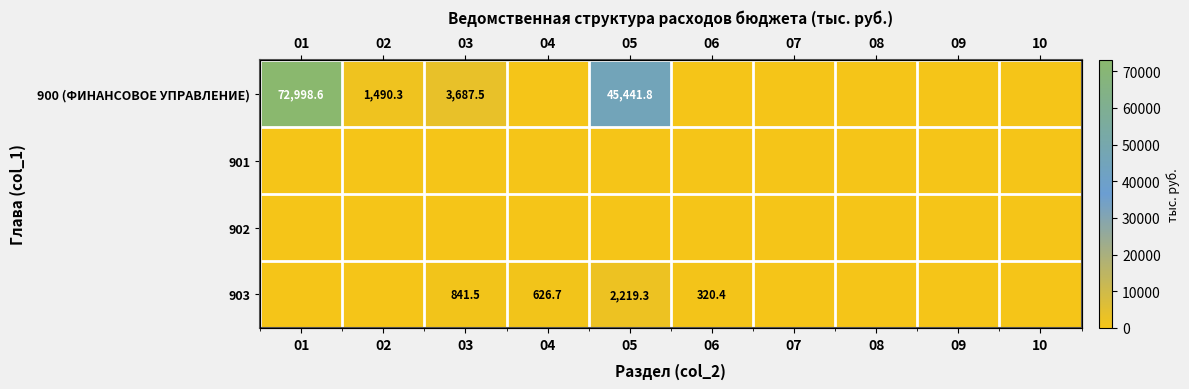

True or false: 900 (ФИНАНСОВОЕ УПРАВЛЕНИЕ) has a value of 0.0 at 07.

True